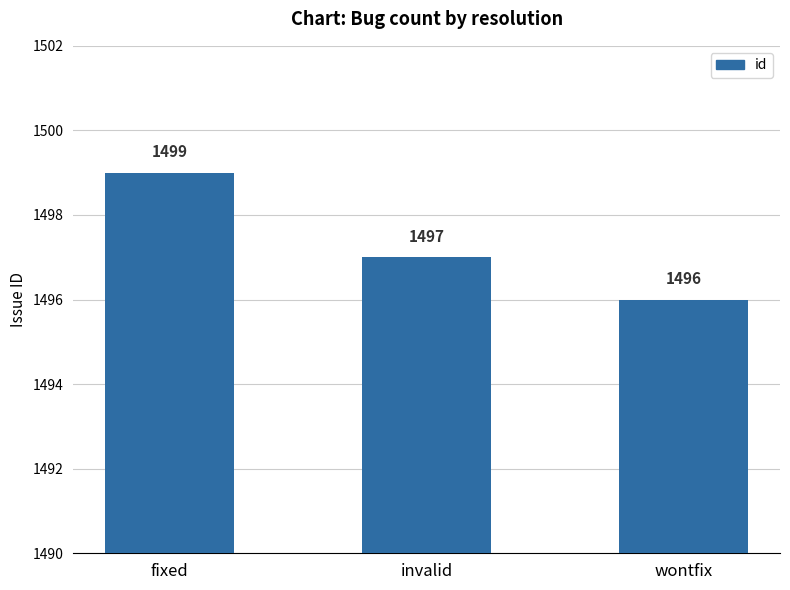

Where does the data first go above 1497?

fixed